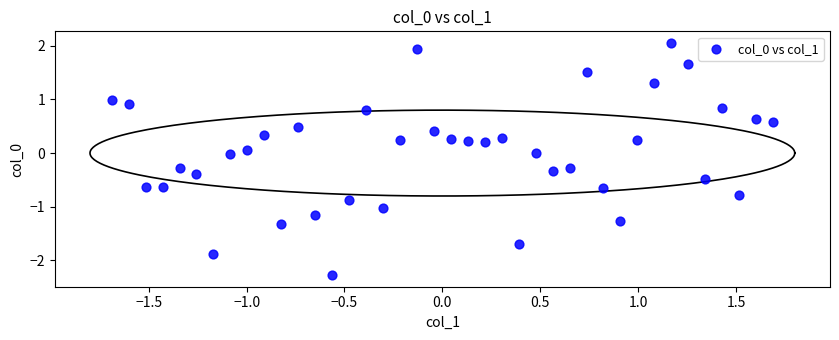

What is the range of X values (max minus min)?

3.4